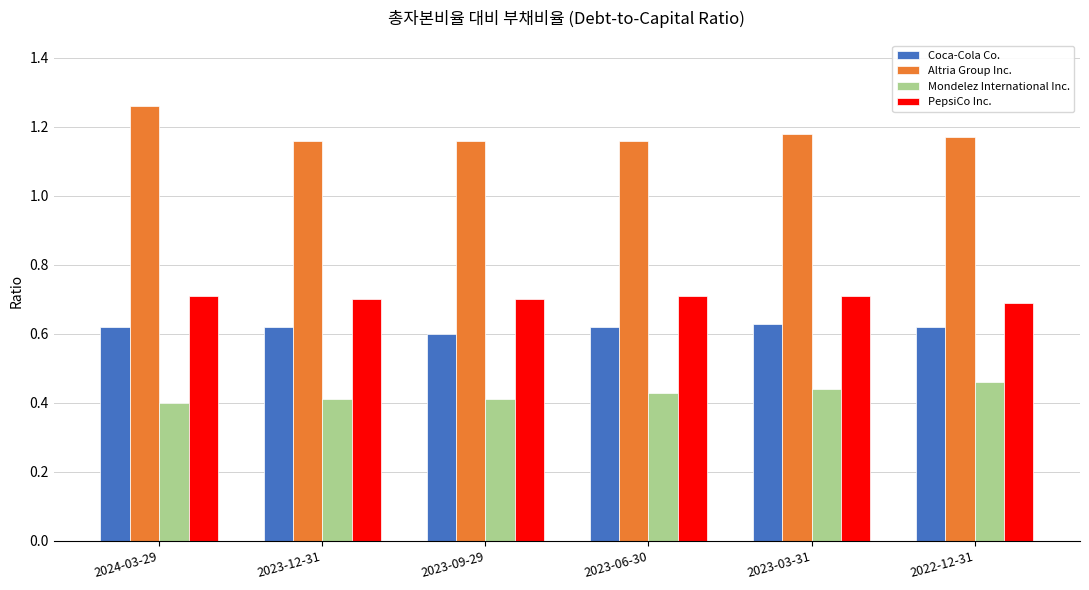

At 2023-12-31, list the series in order from smallest to largest.

Mondelez International Inc., Coca-Cola Co., PepsiCo Inc., Altria Group Inc.